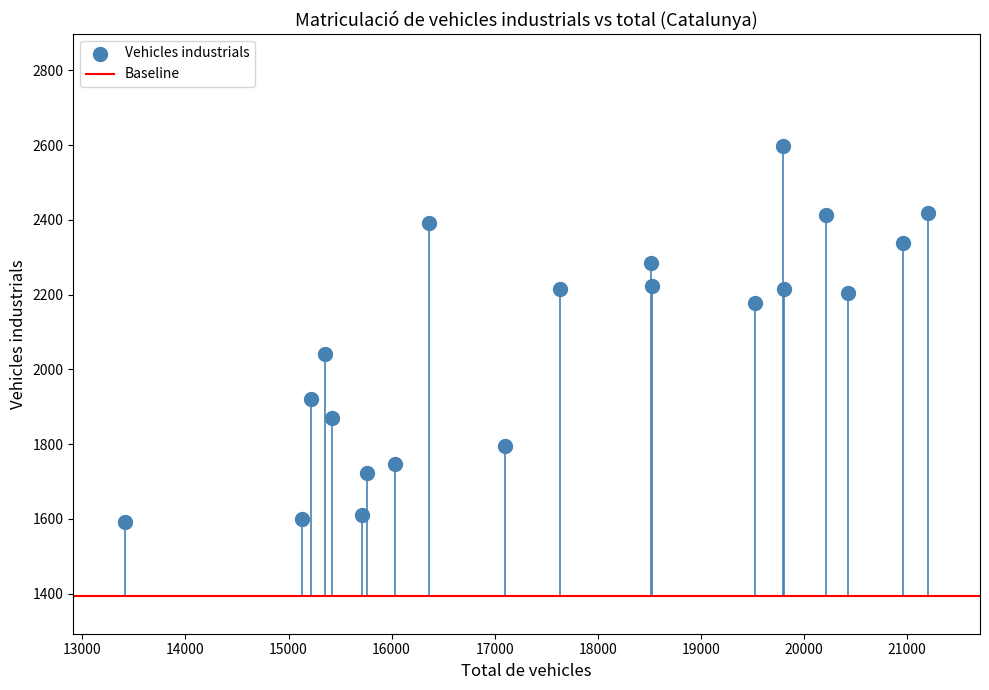

What is the range of X values (max minus min)?

7800